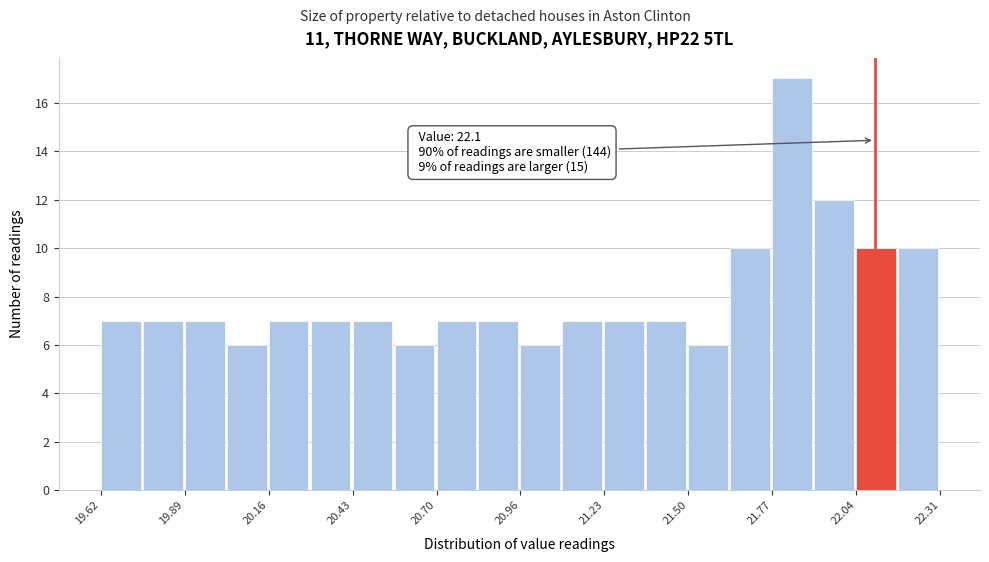

Read against the x-axis, roughly where is the centre of the tallest bar?

21.85